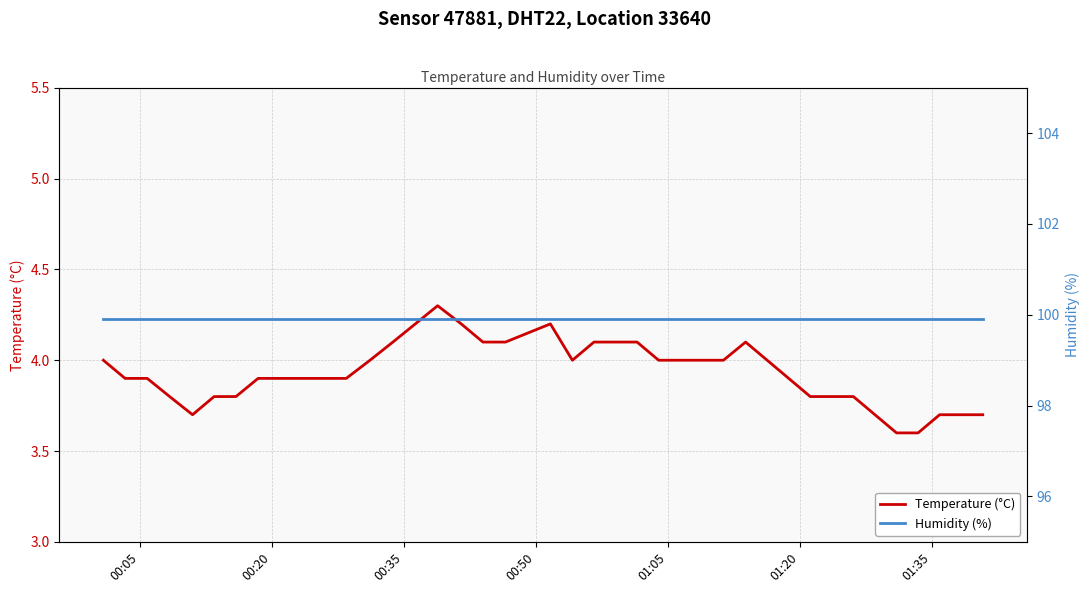

What is the lowest value of the Temperature (°C) series?

3.6